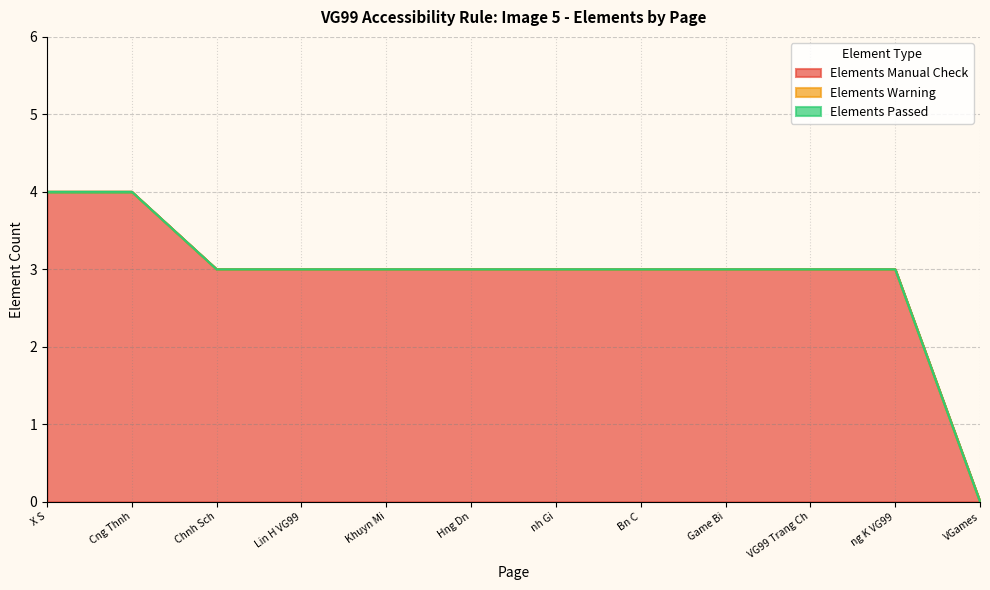

How many distinct data groups are displayed?

3